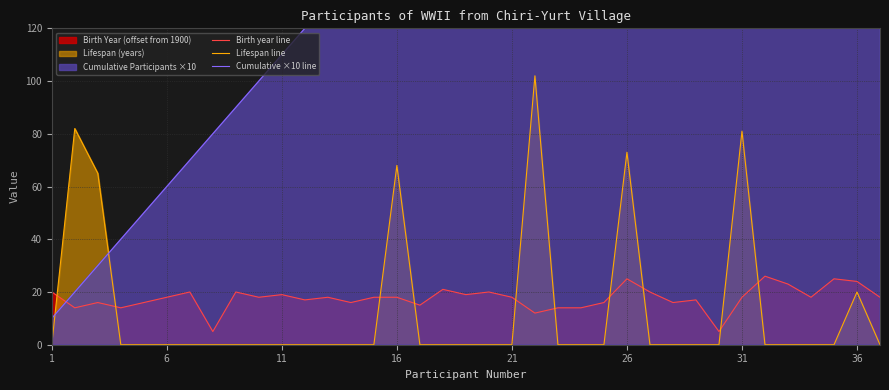

What is the highest value of the Lifespan line series?

102